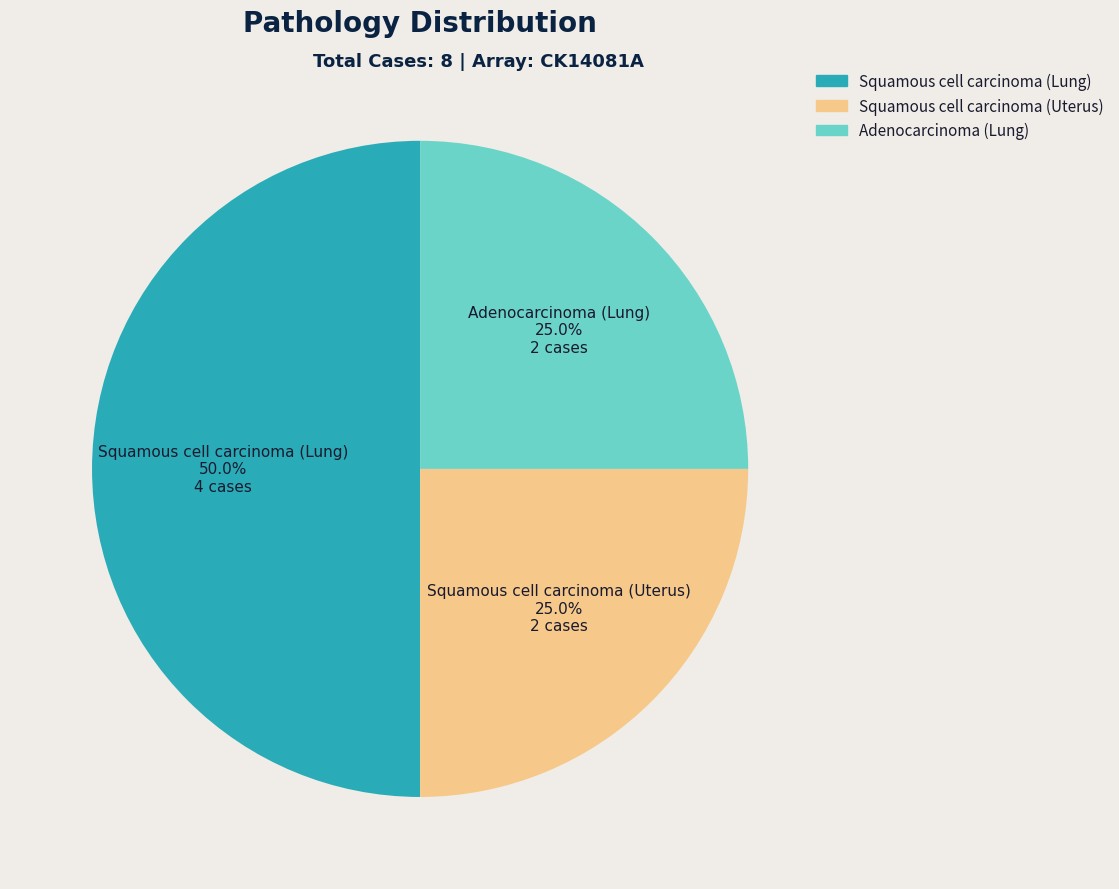

To the nearest percent, what is the difference between the largest and smallest slice percentages?

25%